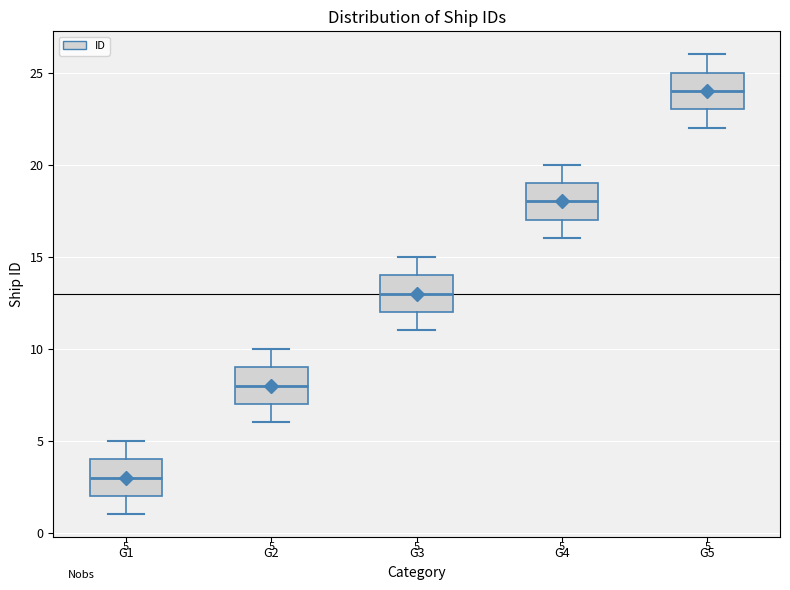

Which box has the lowest median line?

G1